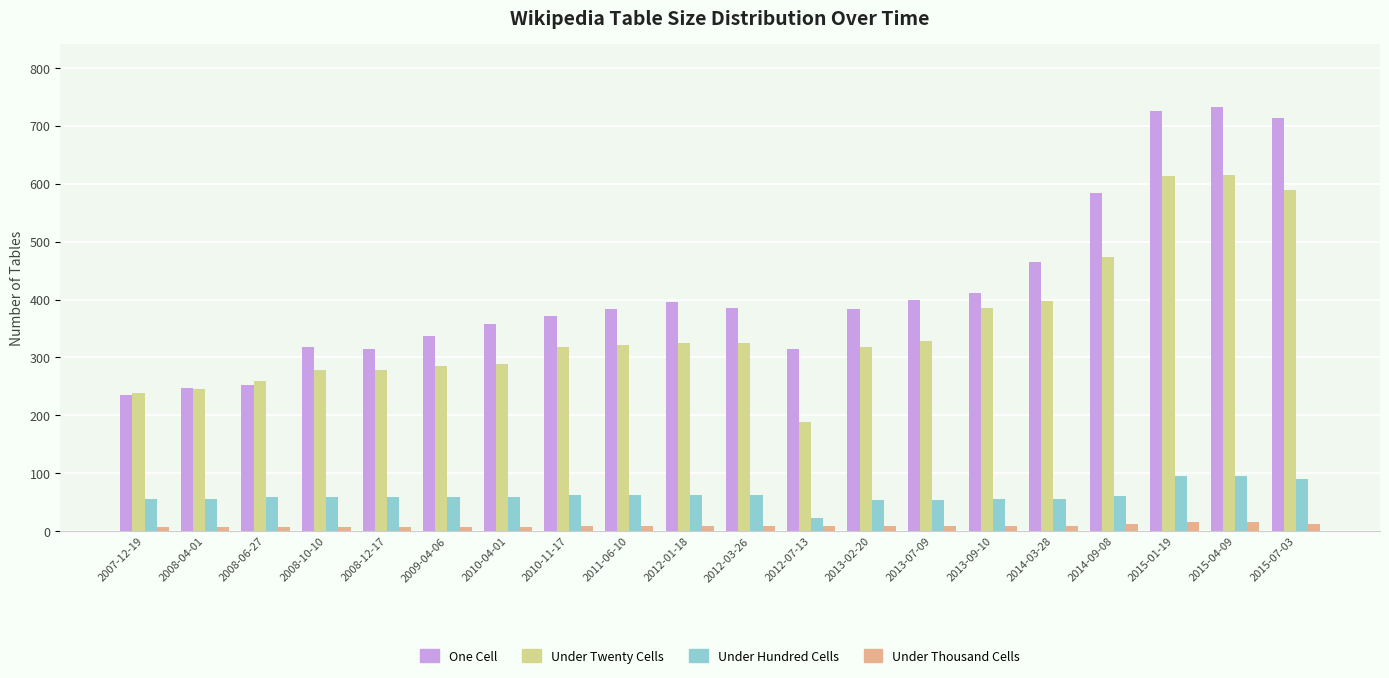

At 2015-01-19, list the series in order from largest to smallest.

One Cell, Under Twenty Cells, Under Hundred Cells, Under Thousand Cells